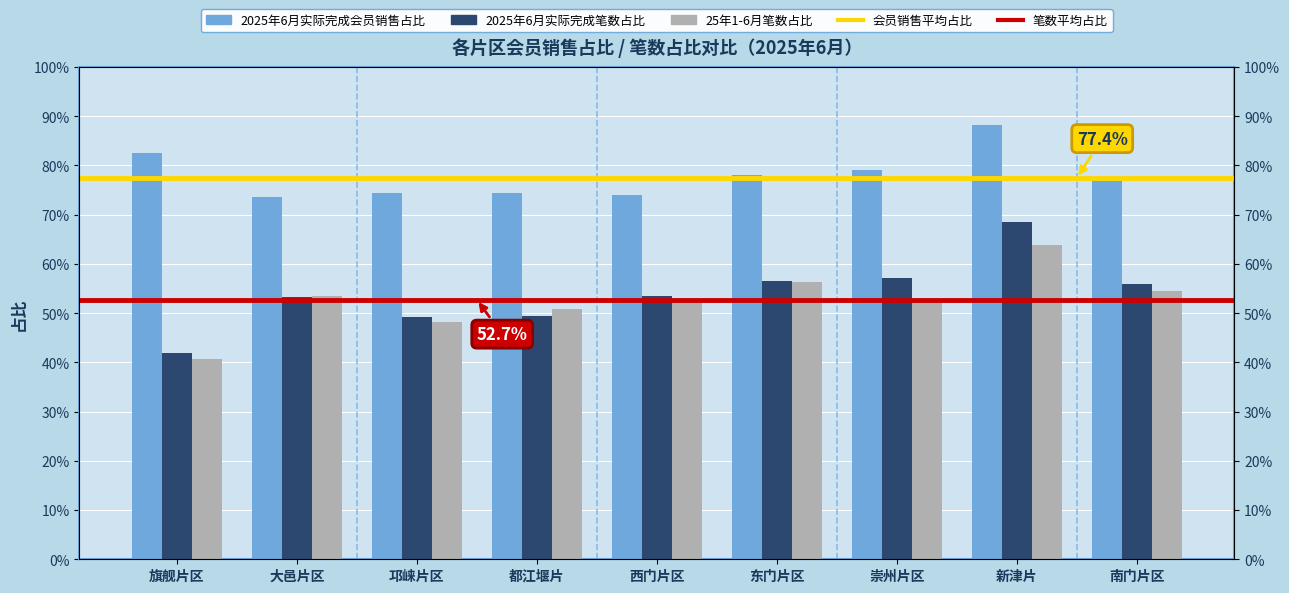

Is the value of 25年1-6月笔数占比 at 旗舰片区 greater than the value of 2025年6月实际完成会员销售占比 at 新津片?

No